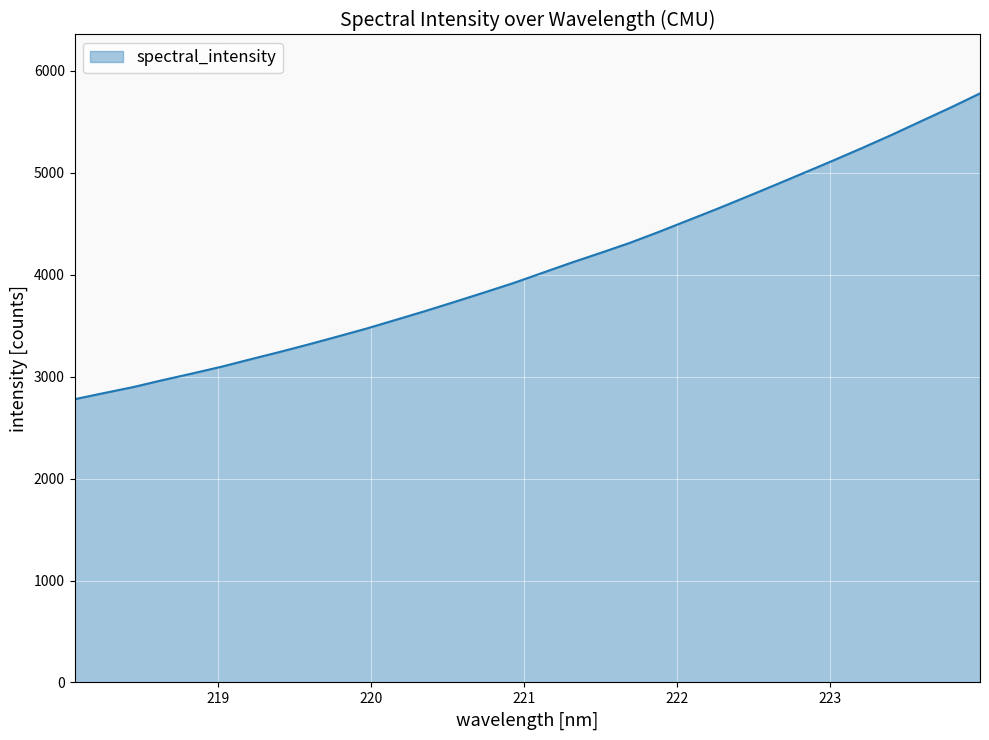

What is the difference between the maximum and minimum values?

3000.9